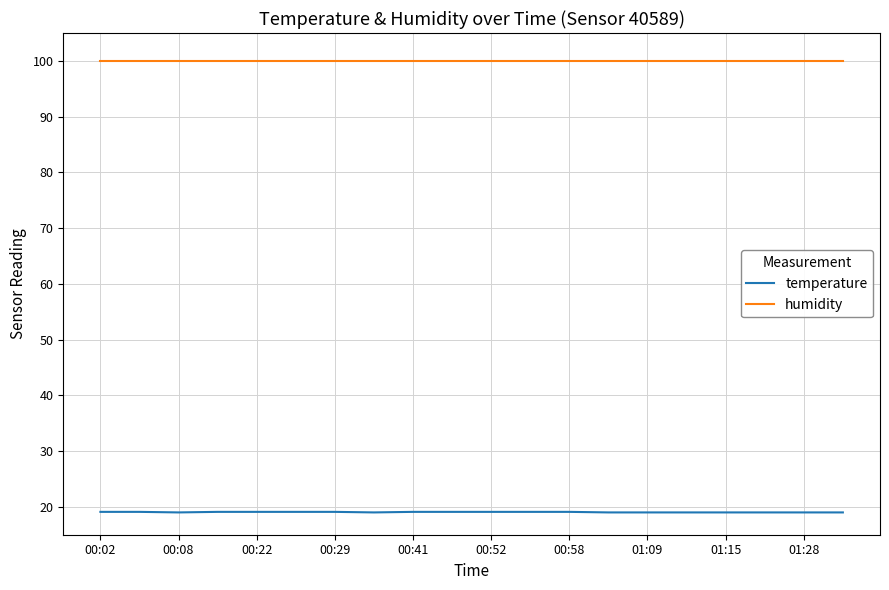

List the series in order of their overall mean, highest first.

humidity, temperature